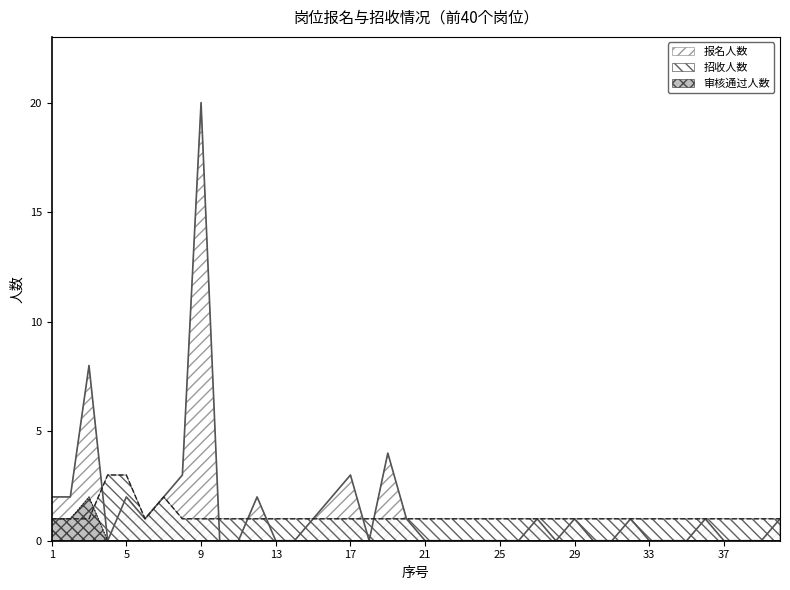

List the series in order of their peak value, highest first.

报名人数, 招收人数, 审核通过人数